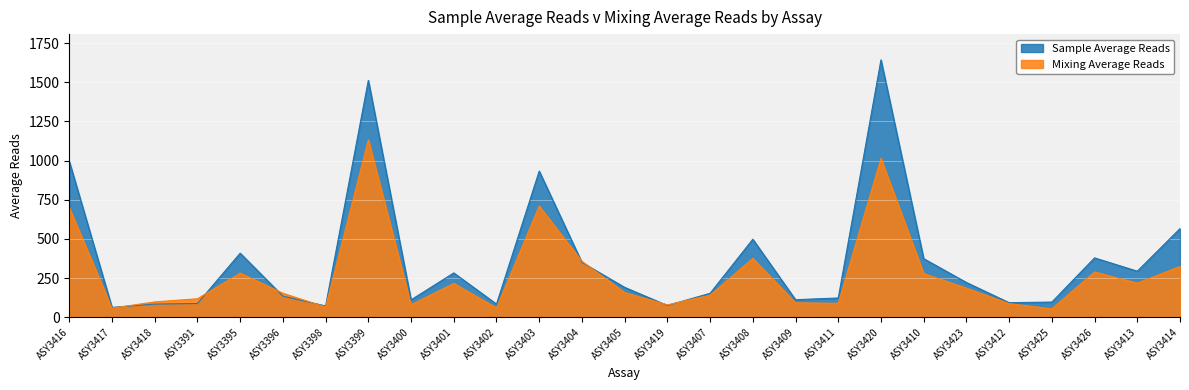

What are all the series names shown in the legend?

Sample Average Reads, Mixing Average Reads